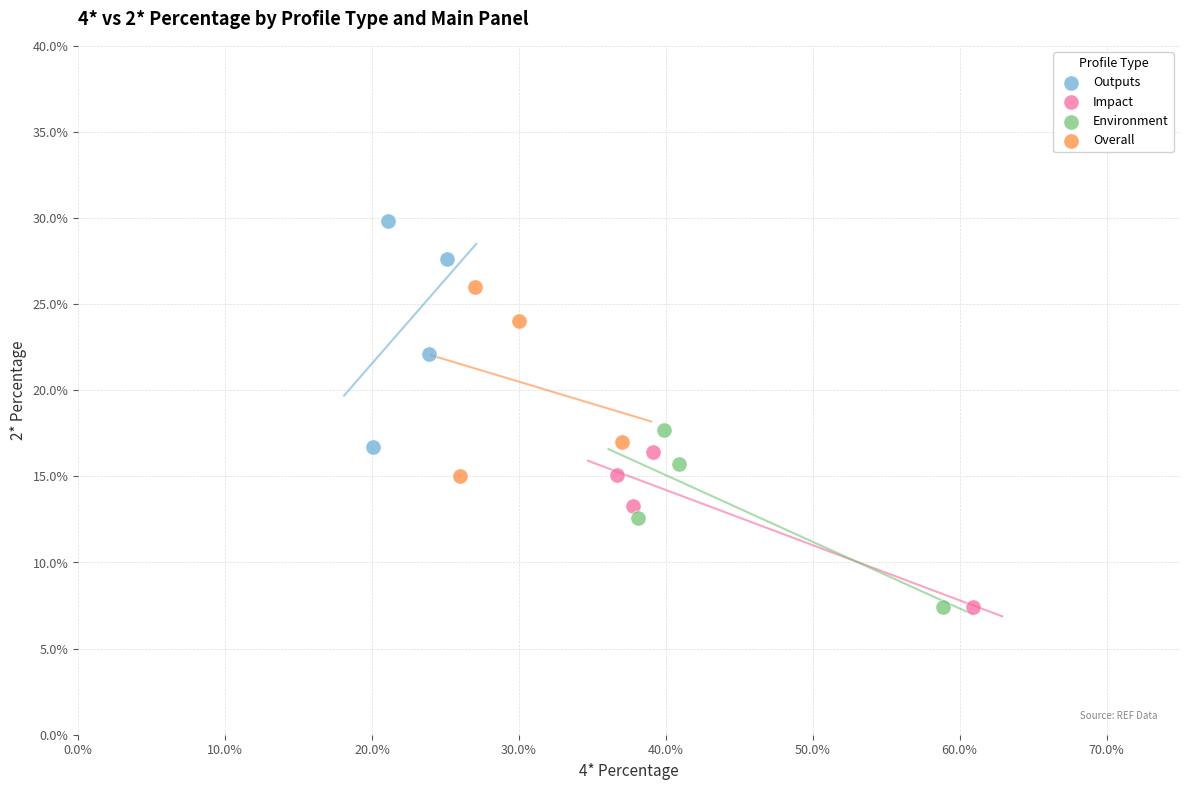

Which series has the largest Y range (max minus min)?

Outputs